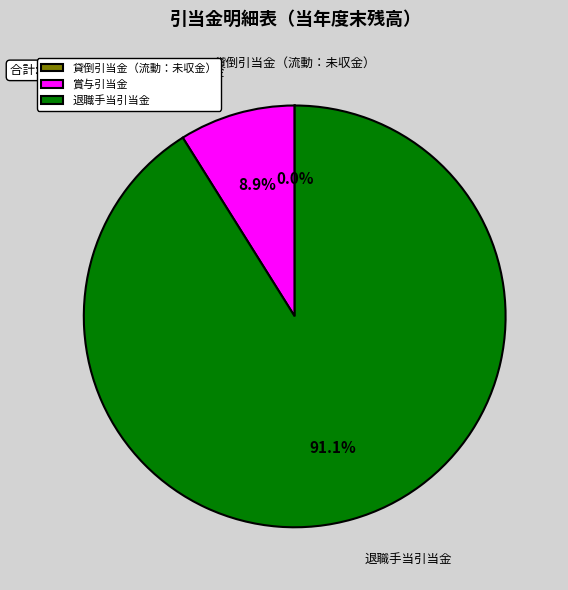

Is it true that 退職手当引当金 is 99% of the pie?

False